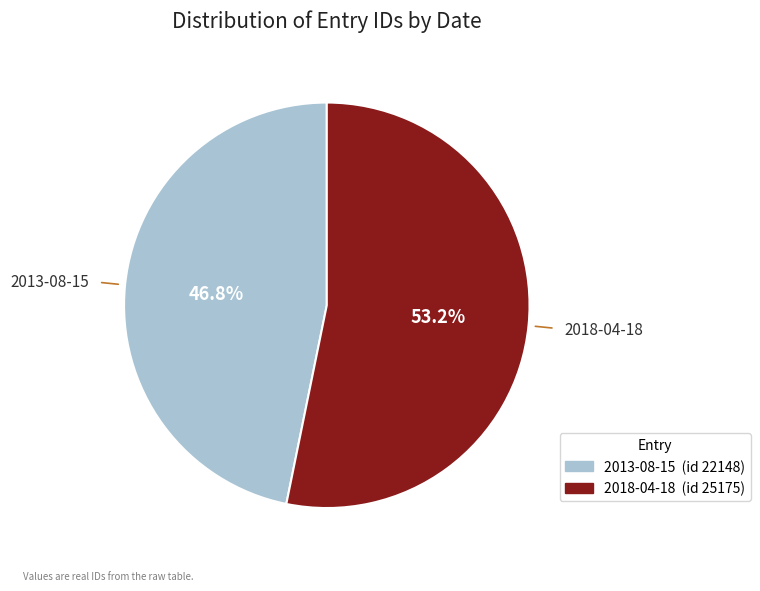

Which category accounts for the majority?

2018-04-18